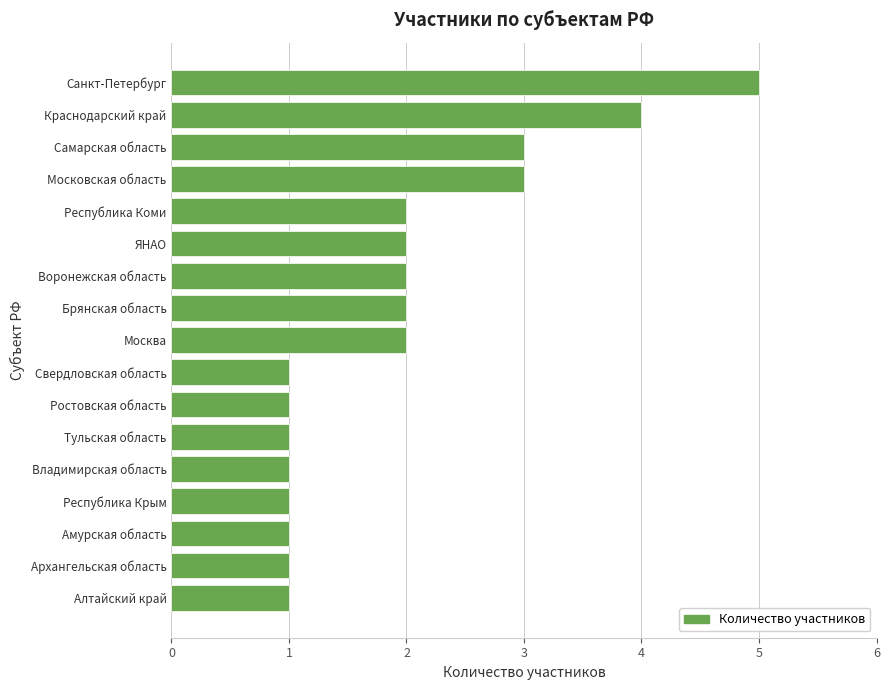

How many data points are less than 2?

8